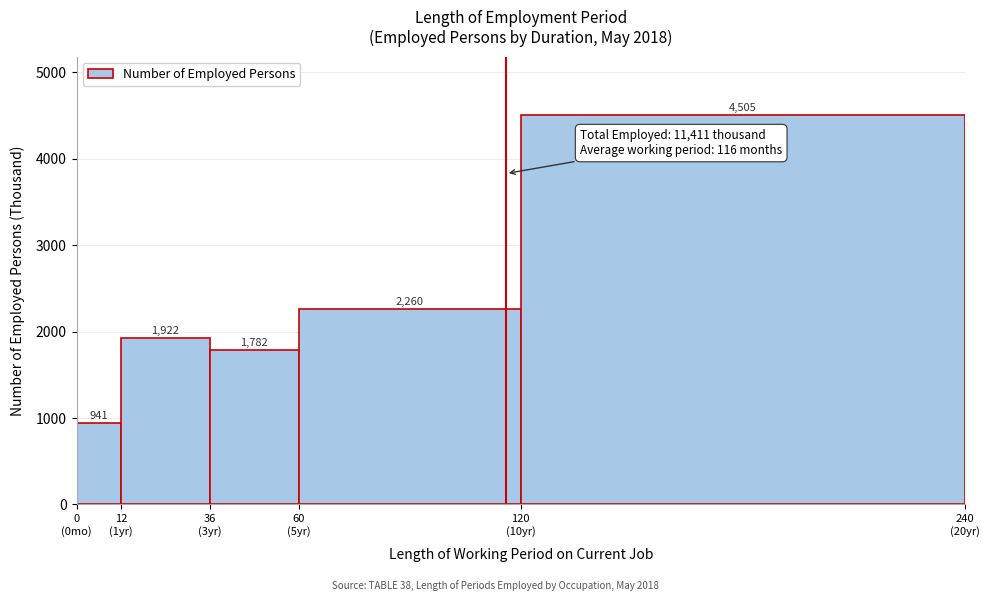

Reading right to left, transcribe all the data shown in this chart.

4505	2260	1782	1922	941